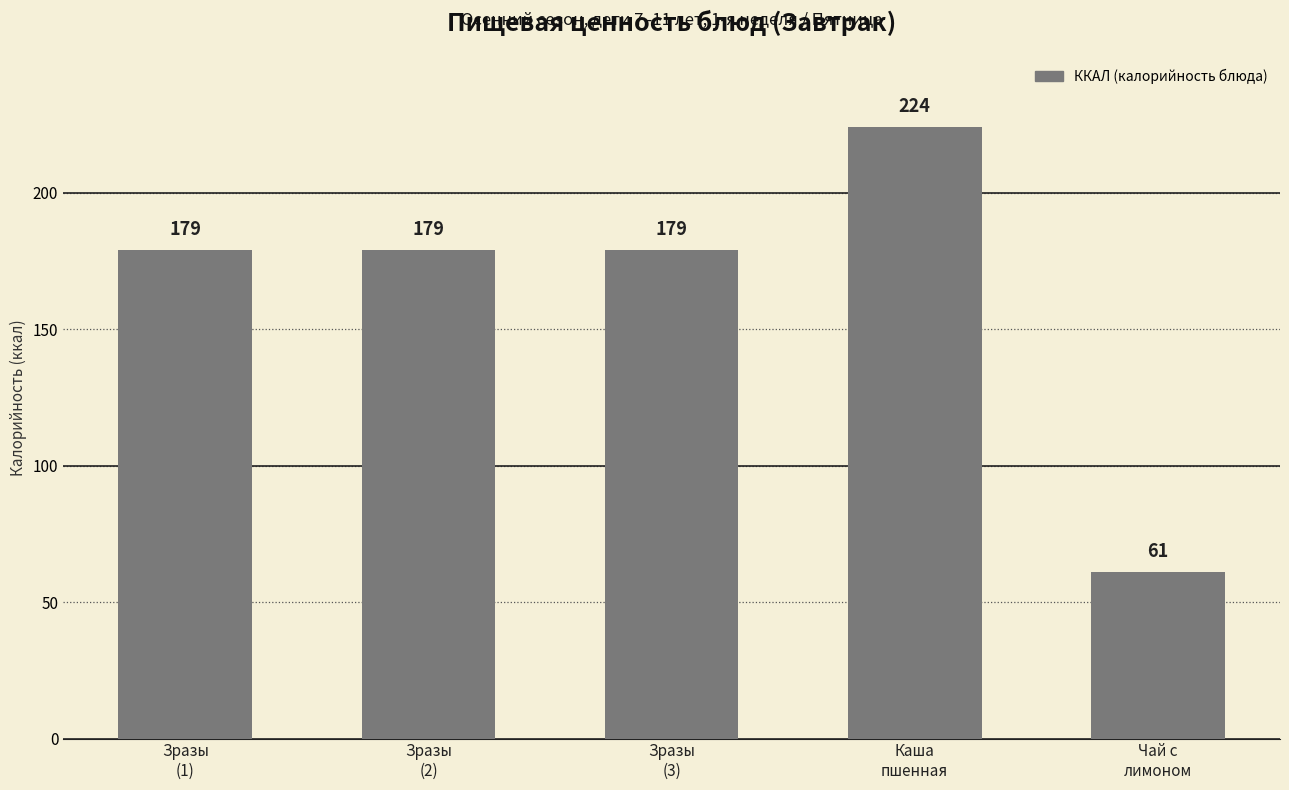

What is the average value?

164